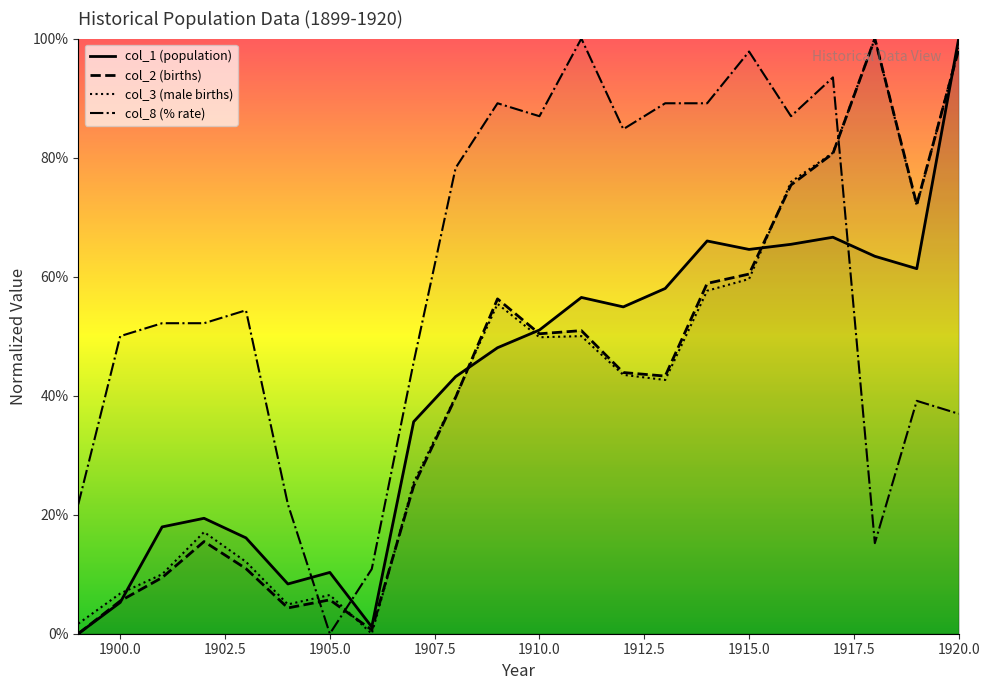

What is the maximum value shown in the chart?

100.0